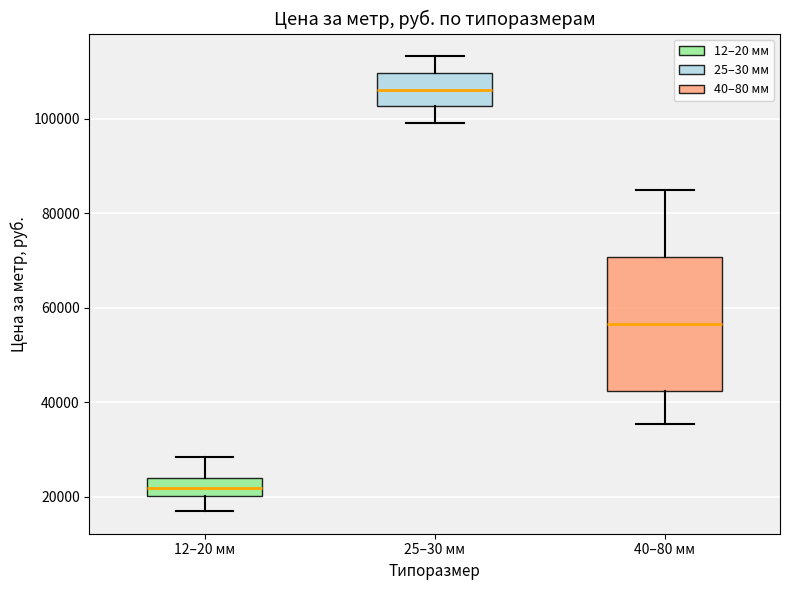

Where is the lower edge of the box for 40–80 мм on the y-axis? The values are not printed on the chart, so give them approximately, as read against the axis.

42000